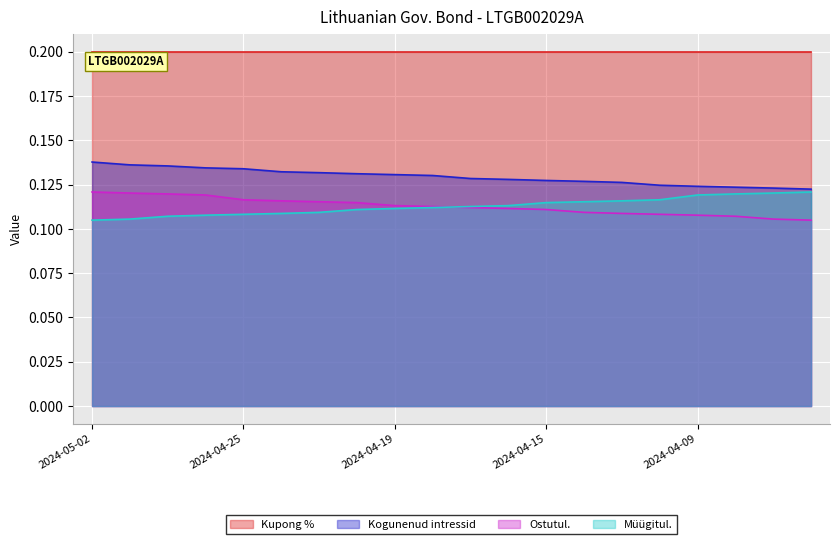

Where is Kogunenud intressid nearest to the value 0?

2024-04-04